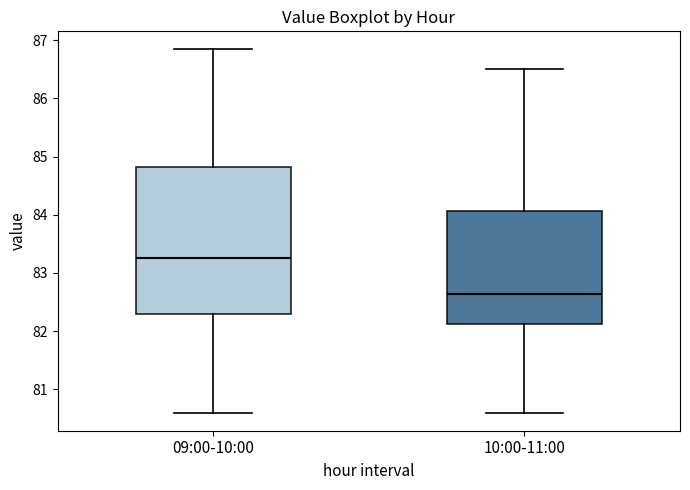

Where is the lower edge of the box for 09:00-10:00 on the y-axis? The values are not printed on the chart, so give them approximately, as read against the axis.

82.3